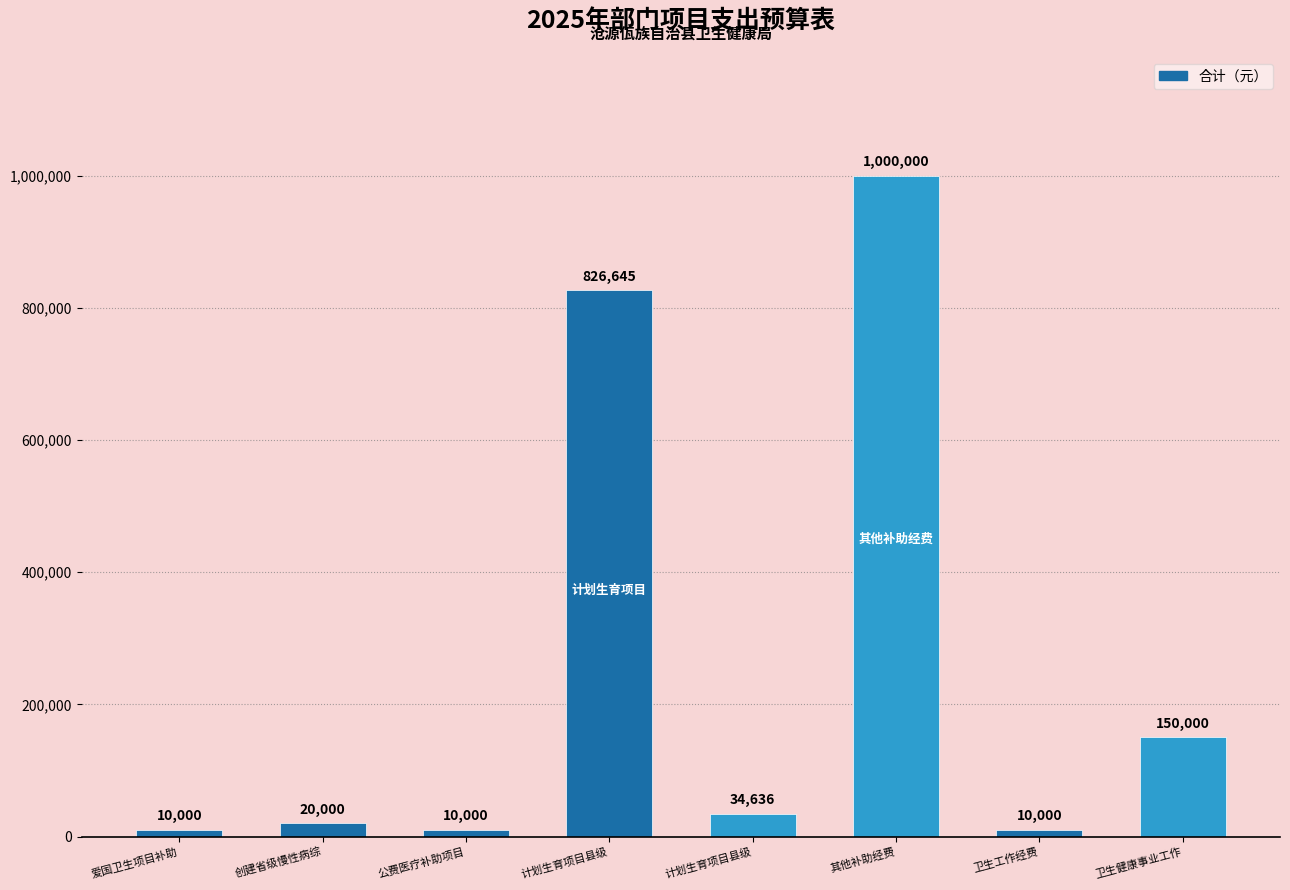

Which label corresponds to the smallest value in the chart?

爱国卫生项目补助经费